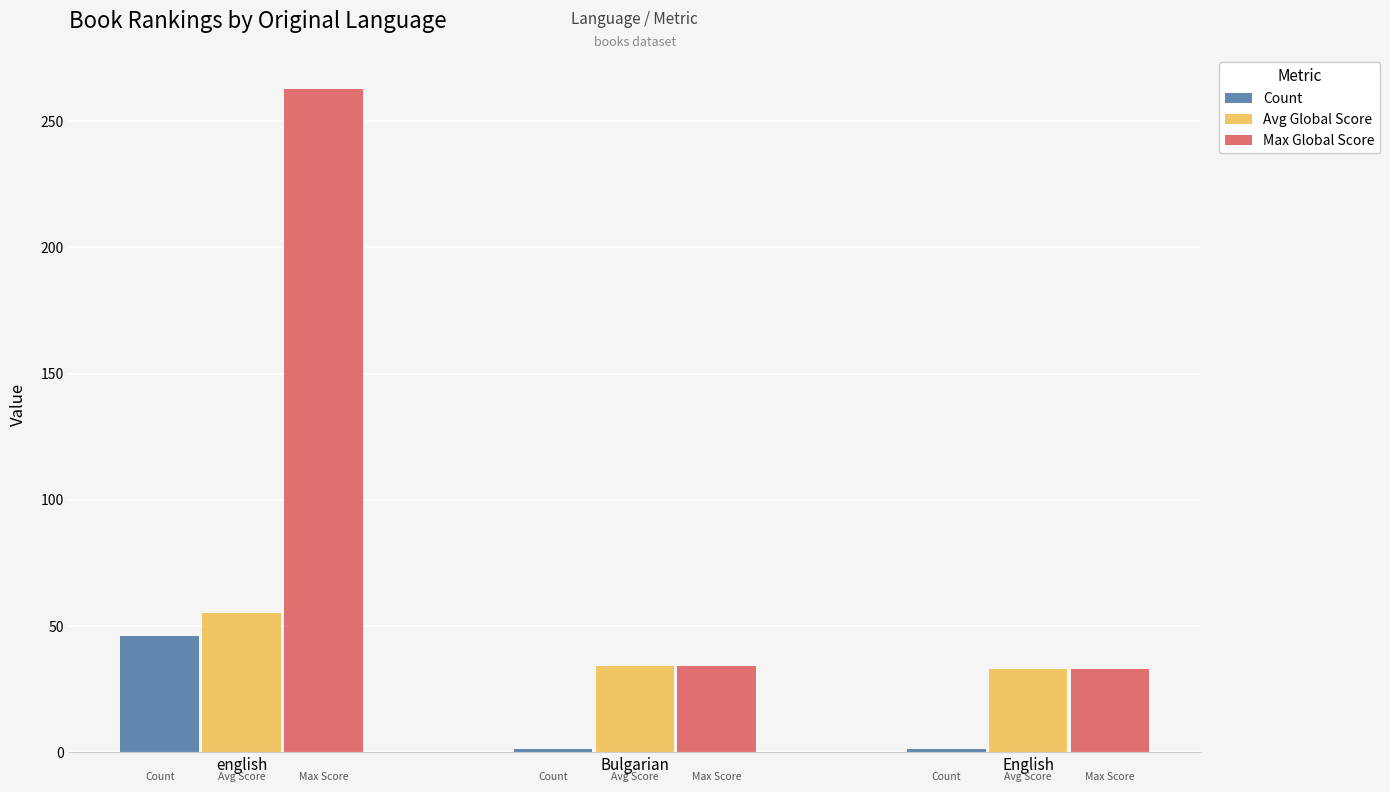

At which category is the sum across all series the highest?

english